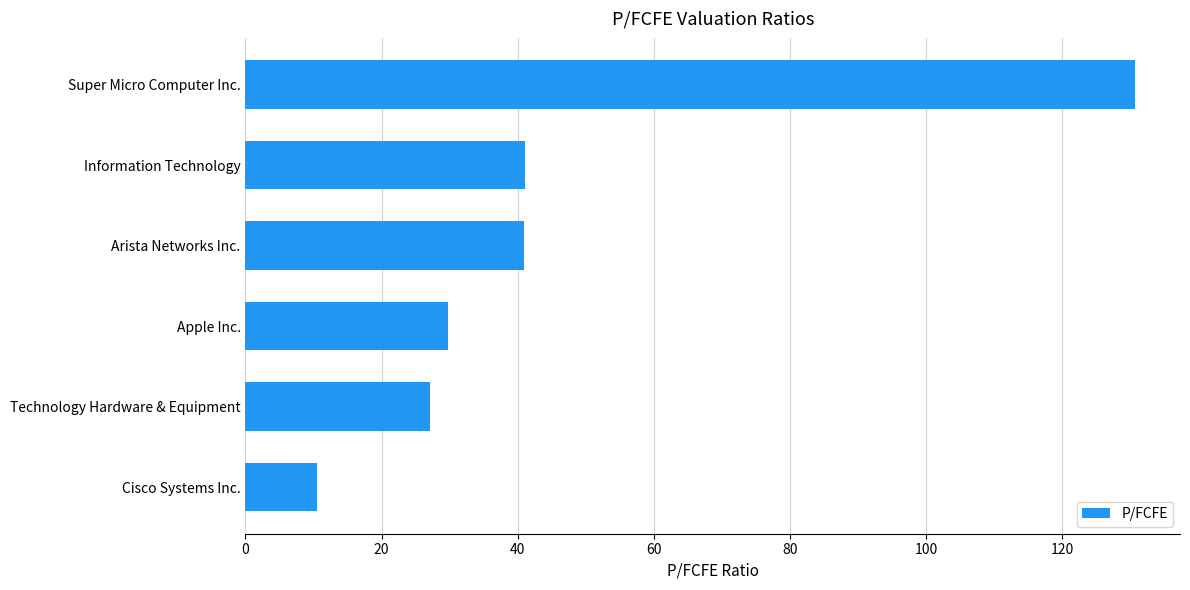

What is the approximate value at Technology Hardware & Equipment?

27.2